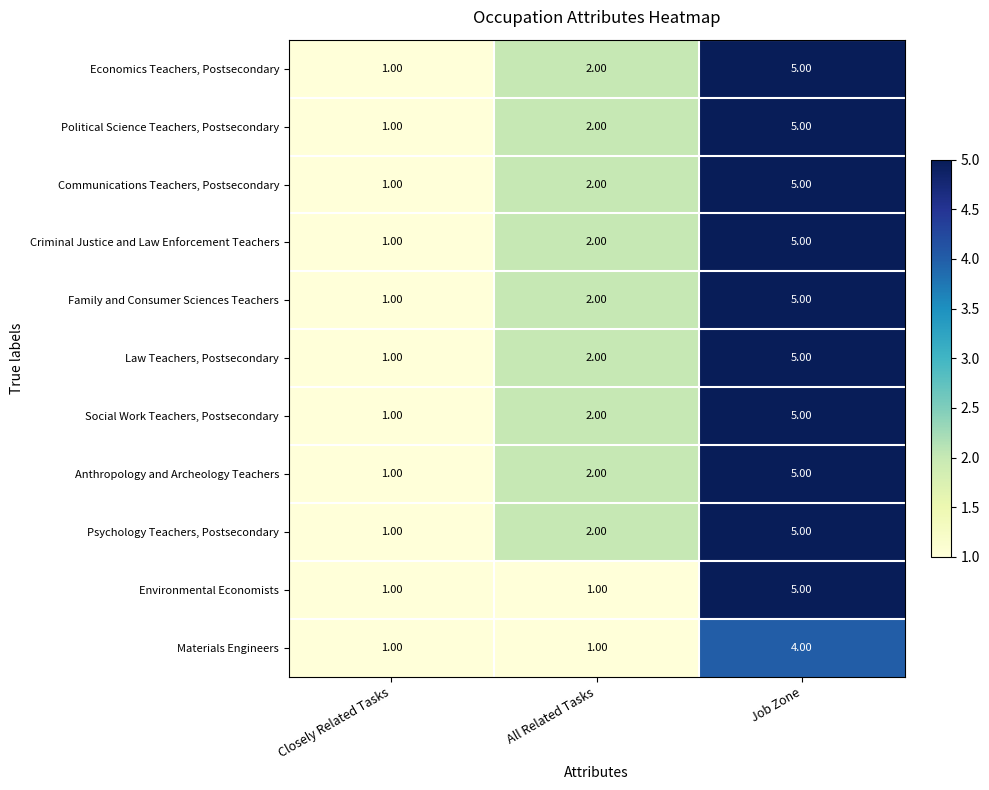

At which category is the sum across all series the highest?

Job Zone